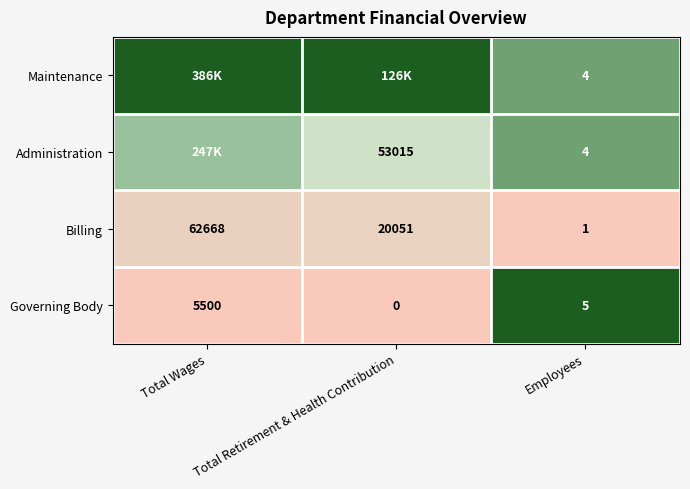

At how many categories does at least one series exceed 0?

3